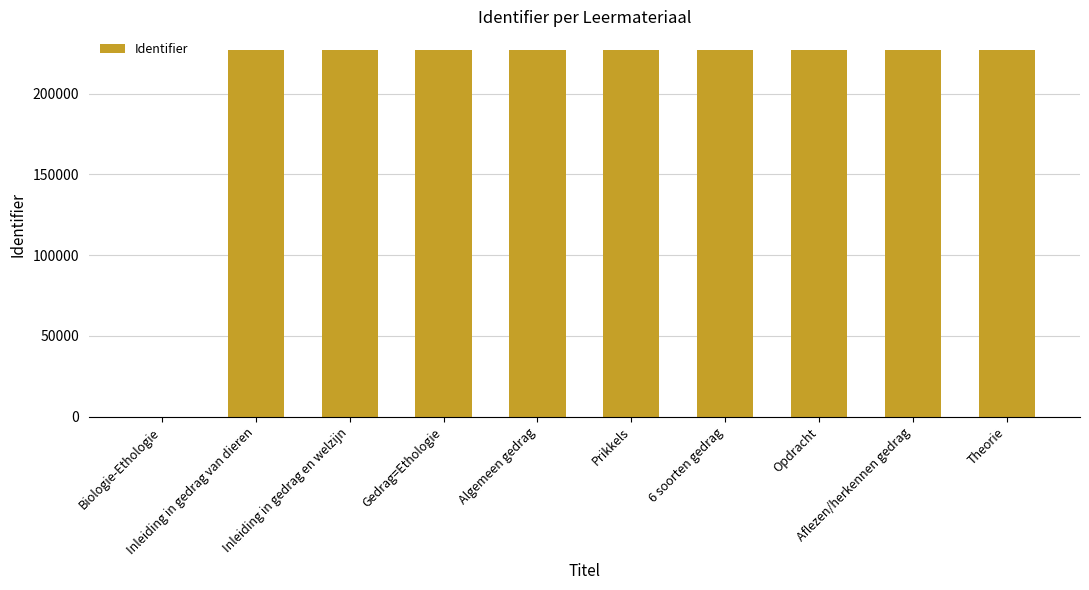

What is the greatest value displayed?

227206